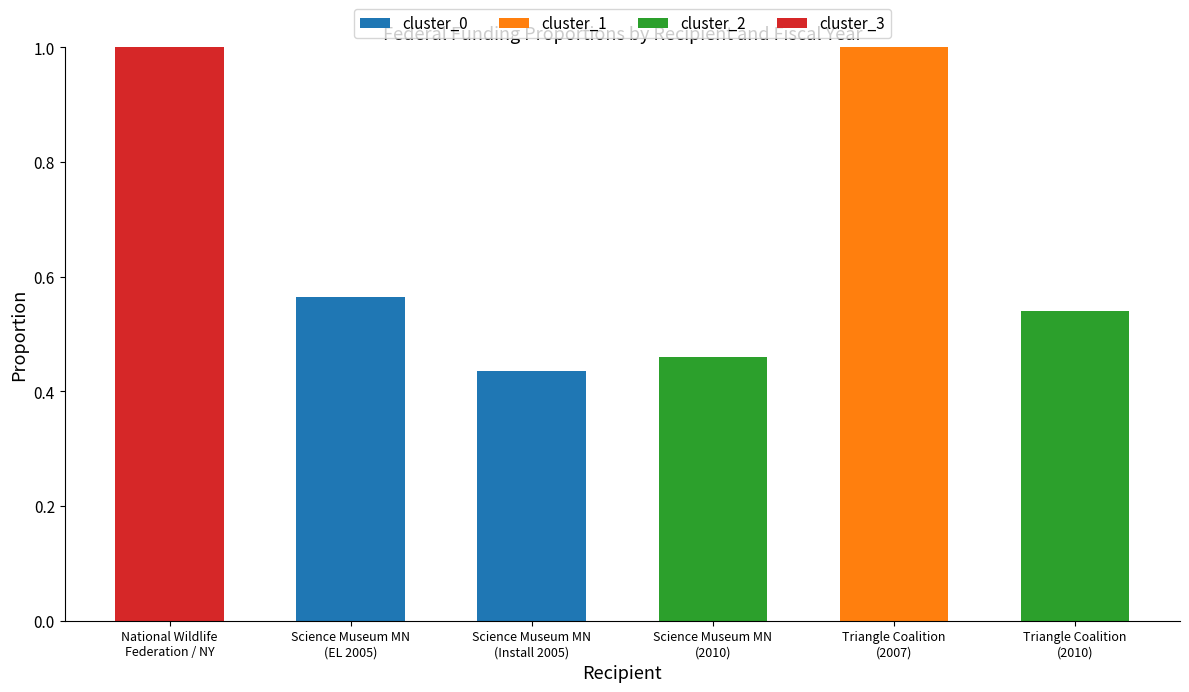

Count the number of categories in the chart.

6